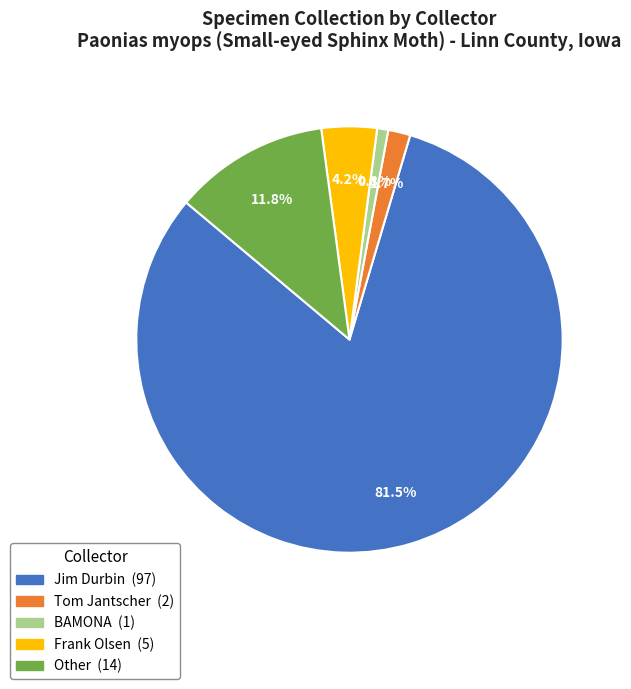

To the nearest percent, what is the difference between the largest and smallest slice percentages?

81%